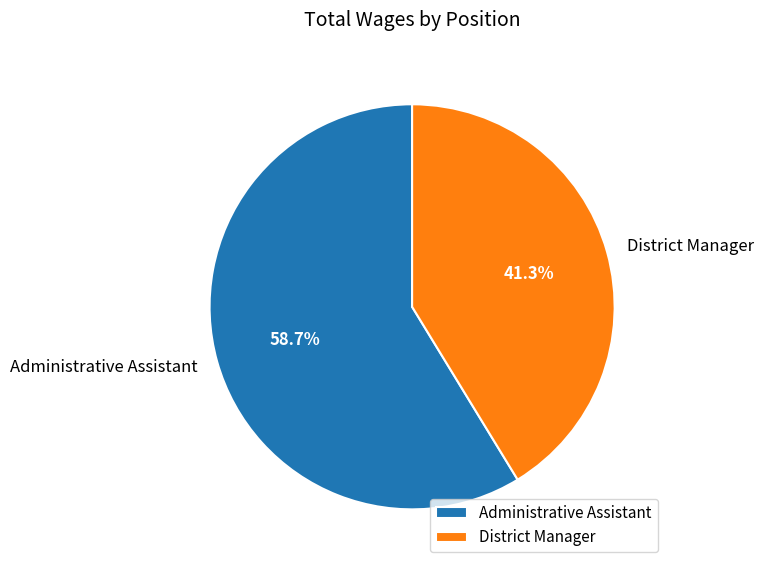

To the nearest percent, what percentage of the pie is District Manager?

41%